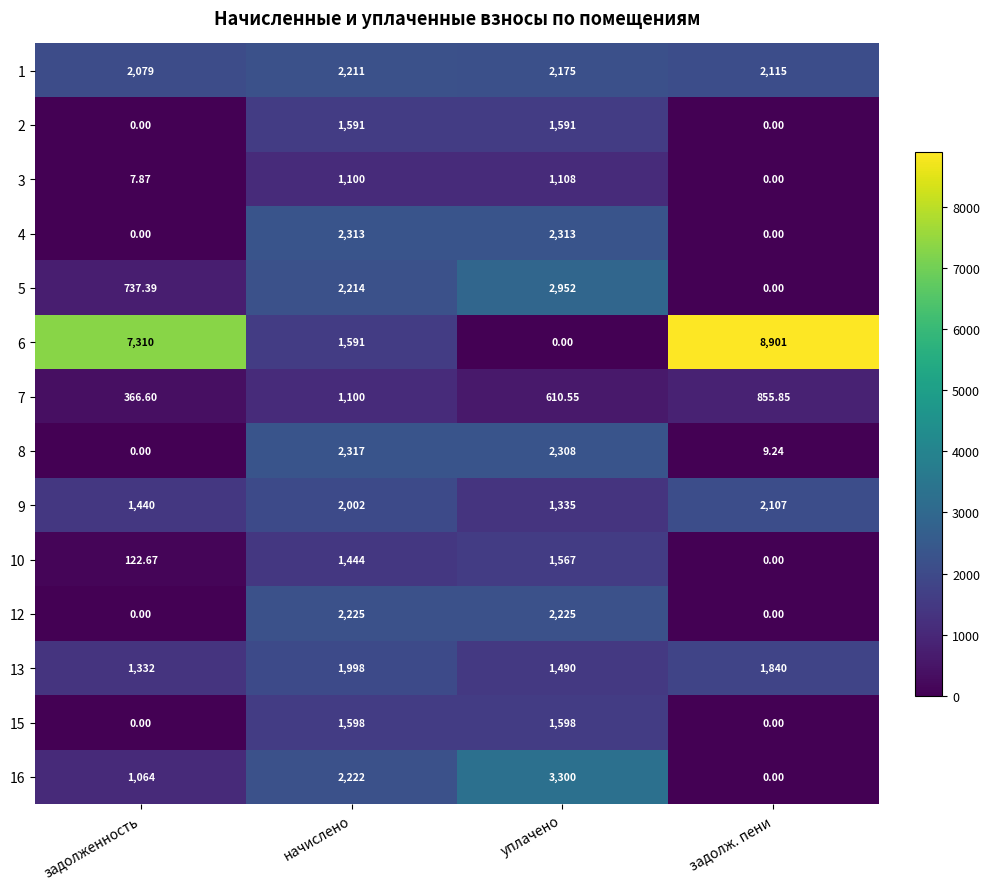

At how many categories does at least one series exceed 5708?

2